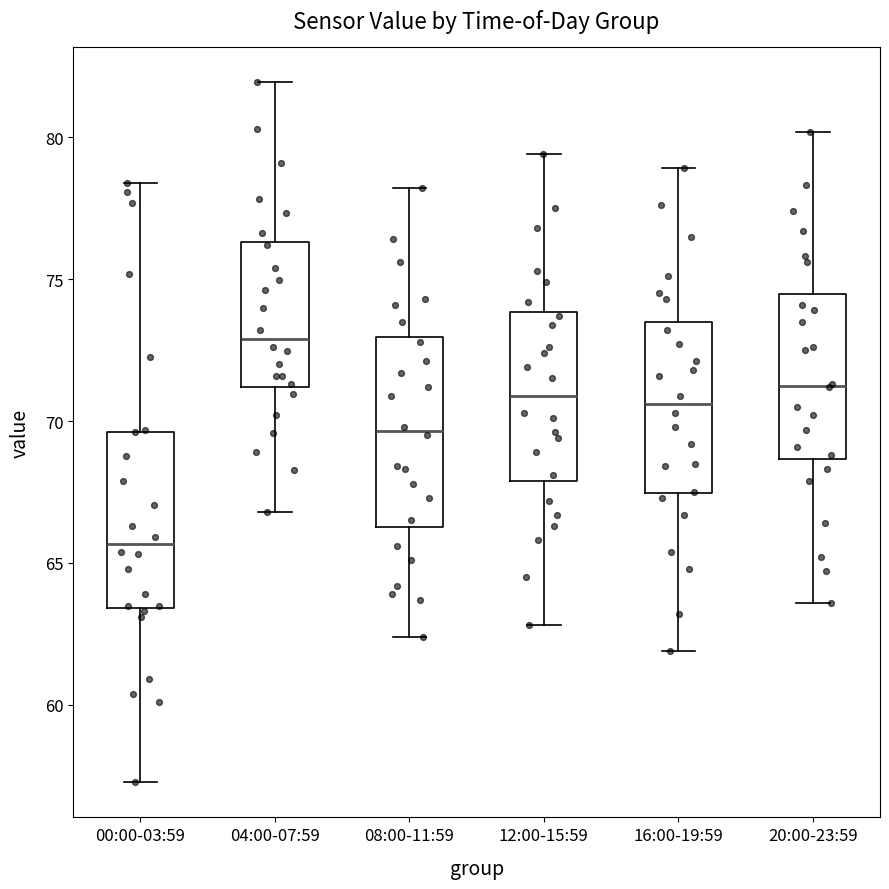

Comparing the boxes themselves (not the whiskers), which one is the tallest?

08:00-11:59